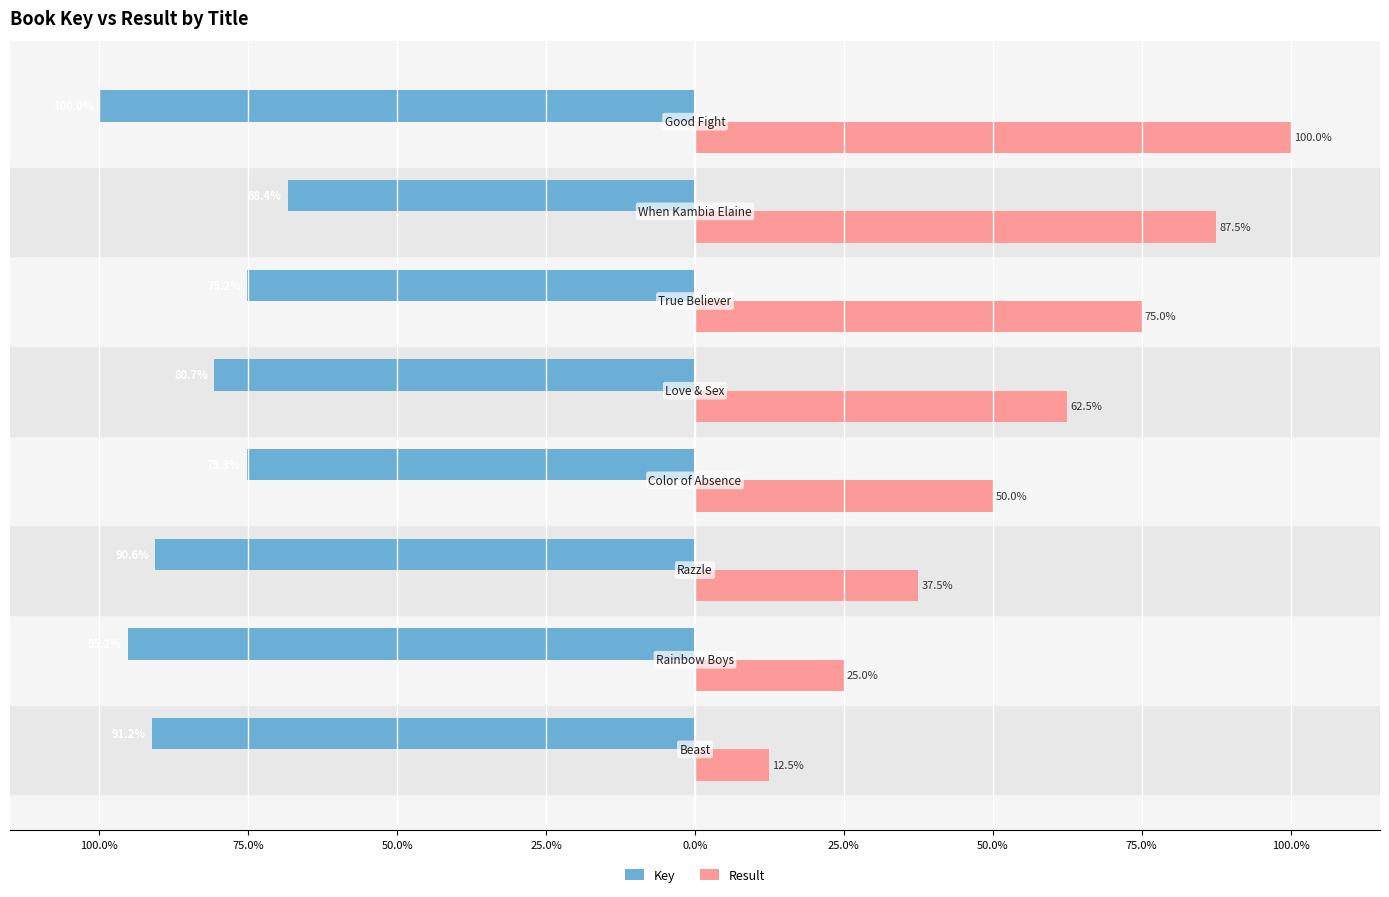

What is the value of the Key bar at the 2nd from the left?

-95.2